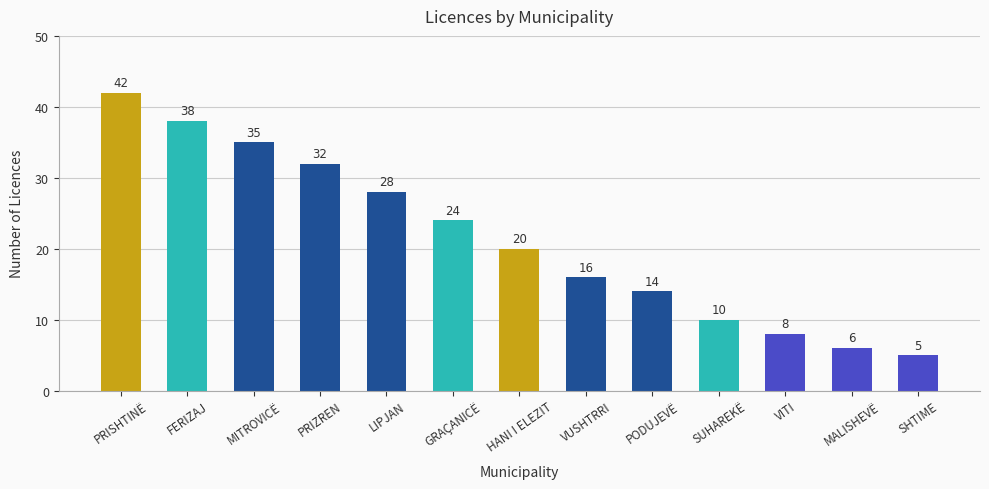

True or false: the data shows 4 at SUHAREKË.

False